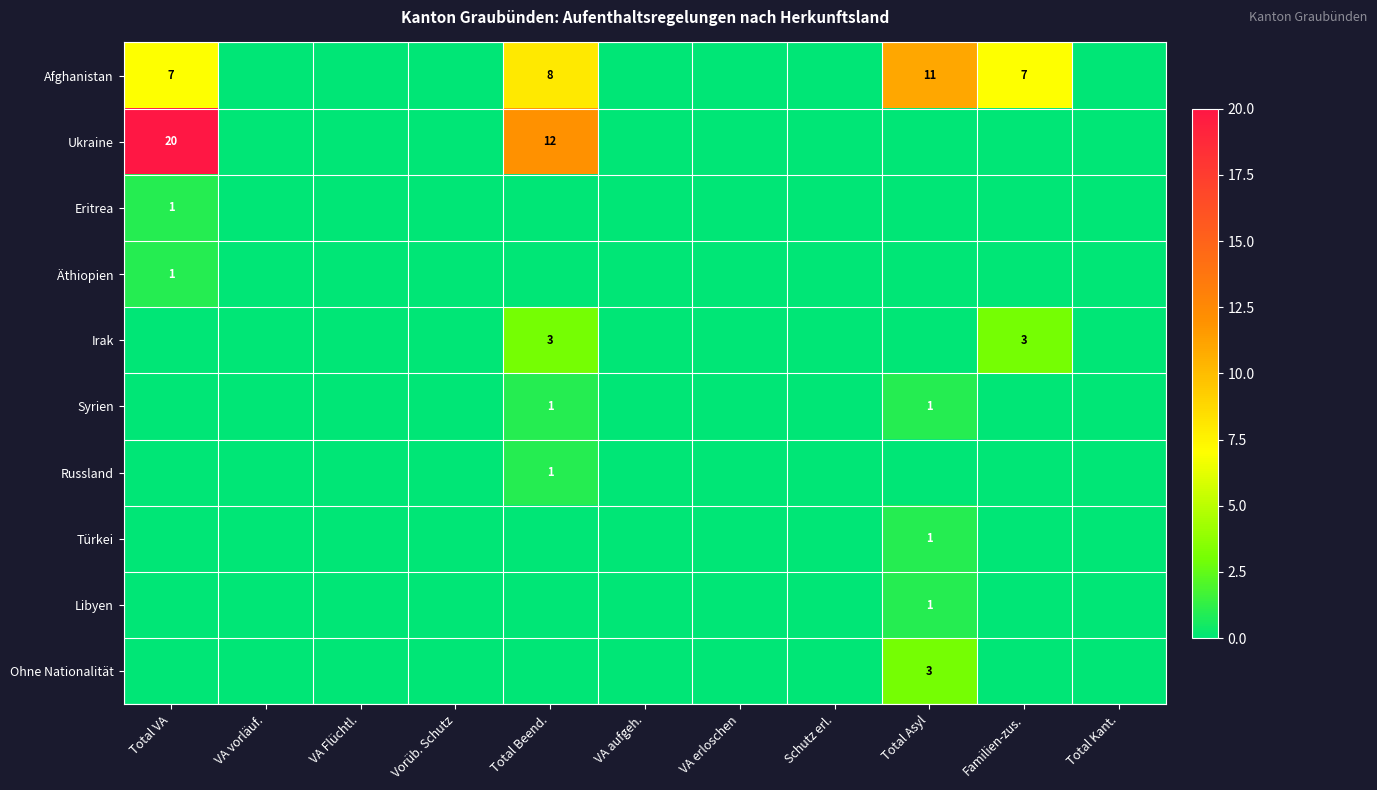

Which has a higher value, Total Beend. or VA vorläuf.?

Total Beend.